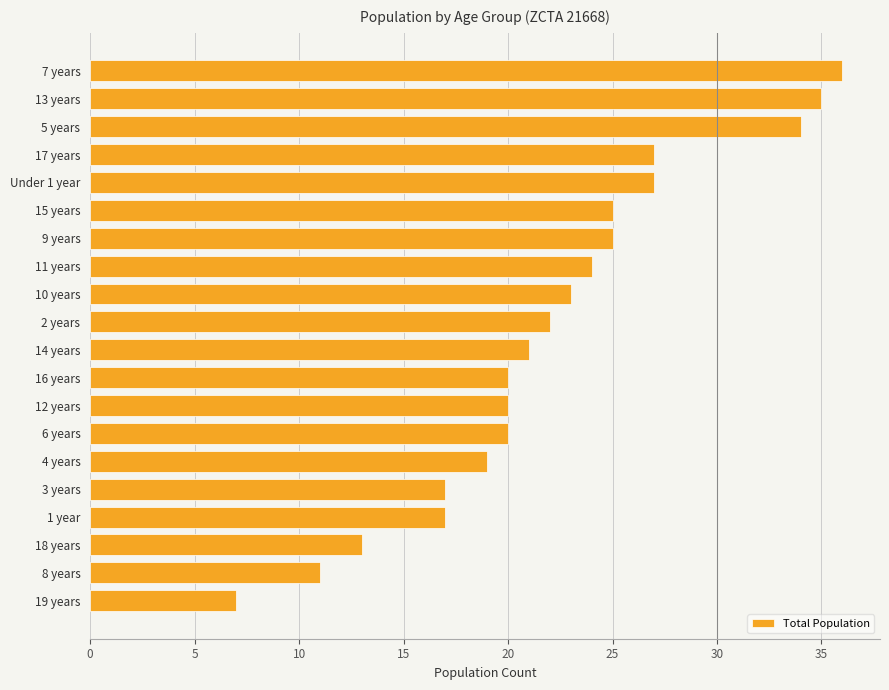

True or false: the data shows 24 at 11 years.

True